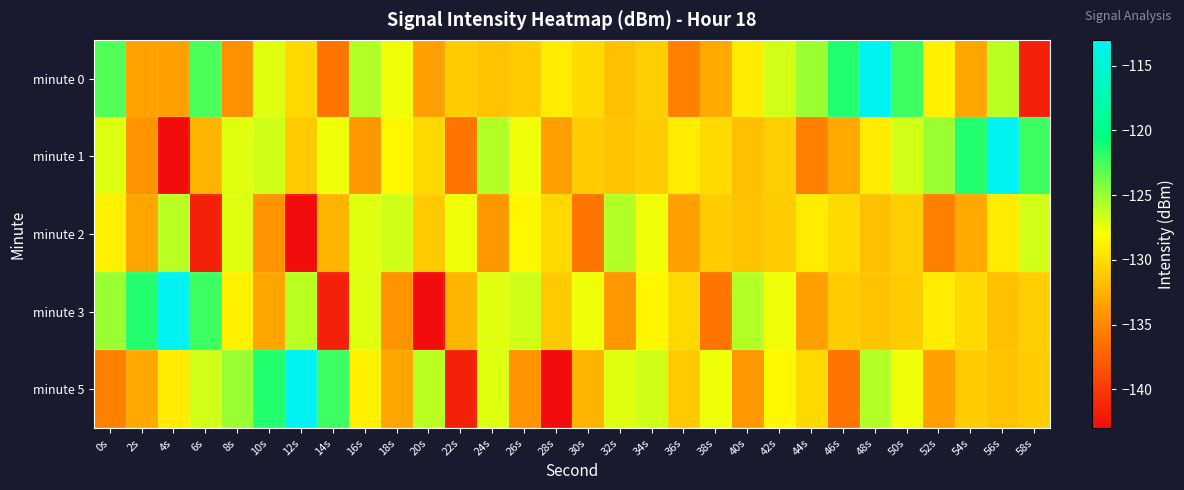

Reading right to left, list all the values displayed in this chart.

minute 0: 58s=-141.7	56s=-126.0	54s=-133.2	52s=-128.8	50s=-122.3	48s=-113.0	46s=-121.5	44s=-125.0	42s=-126.7	40s=-129.1	38s=-133.0	36s=-135.4	34s=-130.9	32s=-131.6	30s=-130.1	28s=-129.1	26s=-131.0	24s=-131.5	22s=-131.0	20s=-133.5	18s=-127.5	16s=-125.7	14s=-136.2	12s=-130.3	10s=-127.1	8s=-134.4	6s=-122.7	4s=-133.5	2s=-133.4	0s=-122.9
minute 1: 58s=-122.3	56s=-113.0	54s=-121.5	52s=-125.0	50s=-126.7	48s=-129.1	46s=-133.0	44s=-135.4	42s=-130.9	40s=-131.6	38s=-130.1	36s=-129.1	34s=-131.0	32s=-131.5	30s=-131.0	28s=-133.5	26s=-127.5	24s=-125.7	22s=-136.2	20s=-130.3	18s=-128.4	16s=-134.1	14s=-127.5	12s=-131.0	10s=-126.6	8s=-127.1	6s=-132.3	4s=-142.9	2s=-134.2	0s=-127.0
minute 2: 58s=-126.7	56s=-129.1	54s=-133.0	52s=-135.4	50s=-130.9	48s=-131.6	46s=-130.1	44s=-129.1	42s=-131.0	40s=-131.5	38s=-131.0	36s=-133.5	34s=-127.5	32s=-125.7	30s=-136.2	28s=-130.3	26s=-128.4	24s=-134.1	22s=-127.5	20s=-131.0	18s=-126.6	16s=-127.1	14s=-132.3	12s=-142.9	10s=-134.2	8s=-127.0	6s=-141.7	4s=-126.0	2s=-133.2	0s=-128.8
minute 3: 58s=-130.9	56s=-131.6	54s=-130.1	52s=-129.1	50s=-131.0	48s=-131.5	46s=-131.0	44s=-133.5	42s=-127.5	40s=-125.7	38s=-136.2	36s=-130.3	34s=-128.4	32s=-134.1	30s=-127.5	28s=-131.0	26s=-126.6	24s=-127.1	22s=-132.3	20s=-142.9	18s=-134.2	16s=-127.0	14s=-141.7	12s=-126.0	10s=-133.2	8s=-128.8	6s=-122.3	4s=-113.0	2s=-121.5	0s=-125.0
minute 5: 58s=-131.0	56s=-131.5	54s=-131.0	52s=-133.5	50s=-127.5	48s=-125.7	46s=-136.2	44s=-130.3	42s=-128.4	40s=-134.1	38s=-127.5	36s=-131.0	34s=-126.6	32s=-127.1	30s=-132.3	28s=-142.9	26s=-134.2	24s=-127.0	22s=-141.7	20s=-126.0	18s=-133.2	16s=-128.8	14s=-122.3	12s=-113.0	10s=-121.5	8s=-125.0	6s=-126.7	4s=-129.1	2s=-133.0	0s=-135.4